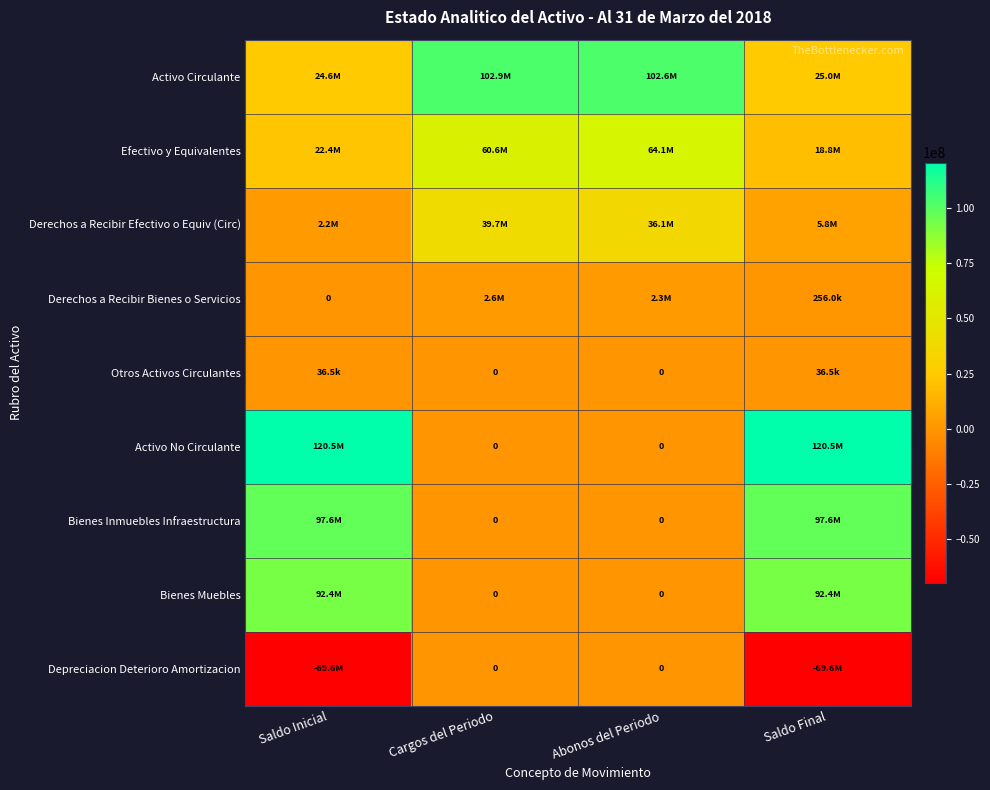

What is the difference between the second highest and minimum values in the Derechos a Recibir Bienes o Servicios series?

2326694.9